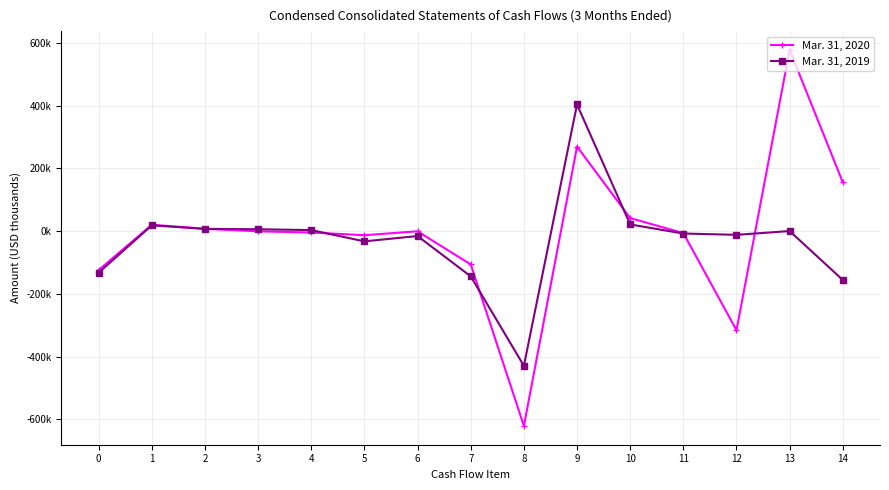

What are all the series names shown in the legend?

Mar. 31, 2020, Mar. 31, 2019